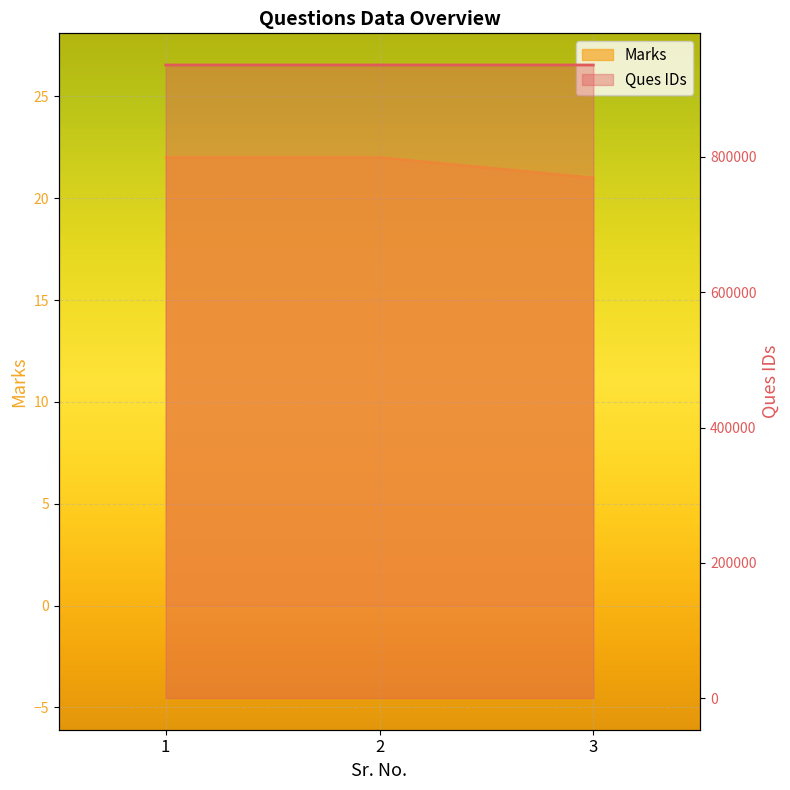

At which category does the chart reach its peak across all series?

3